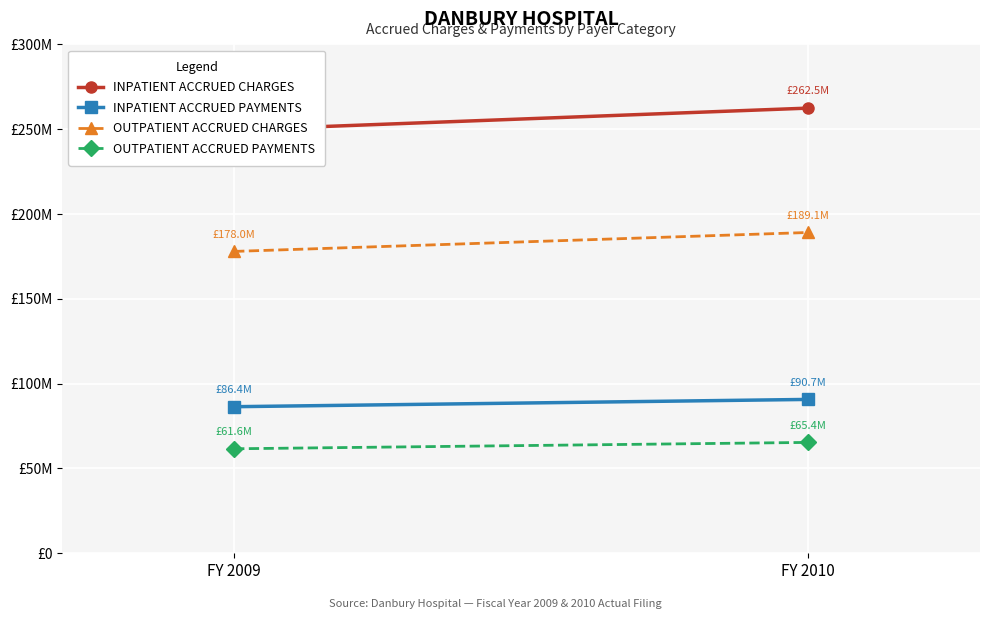

What is the value of the INPATIENT ACCRUED PAYMENTS point at the 2nd from the left?

90713748